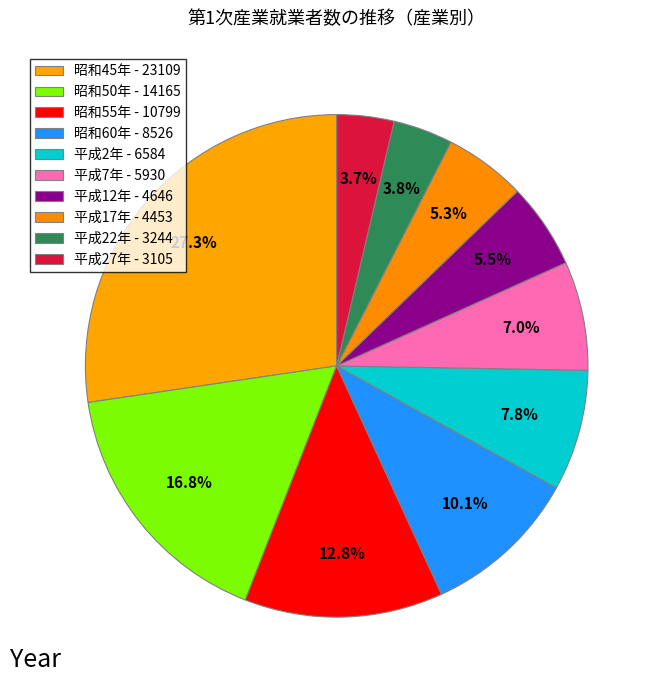

Does 平成7年 represent more than half of the total?

No